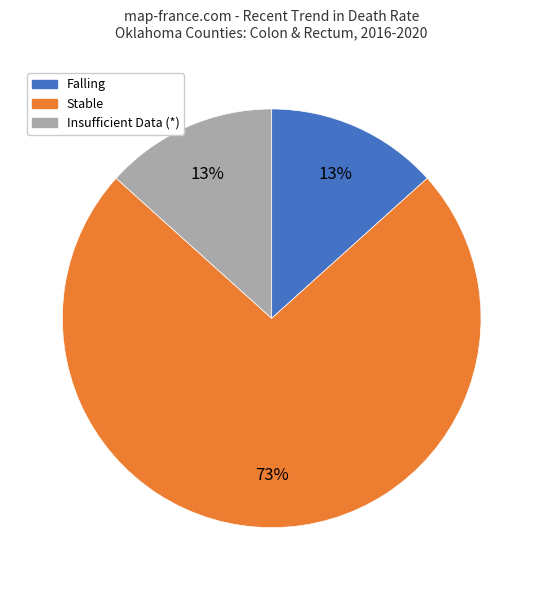

To the nearest percent, what is the average slice percentage?

33%